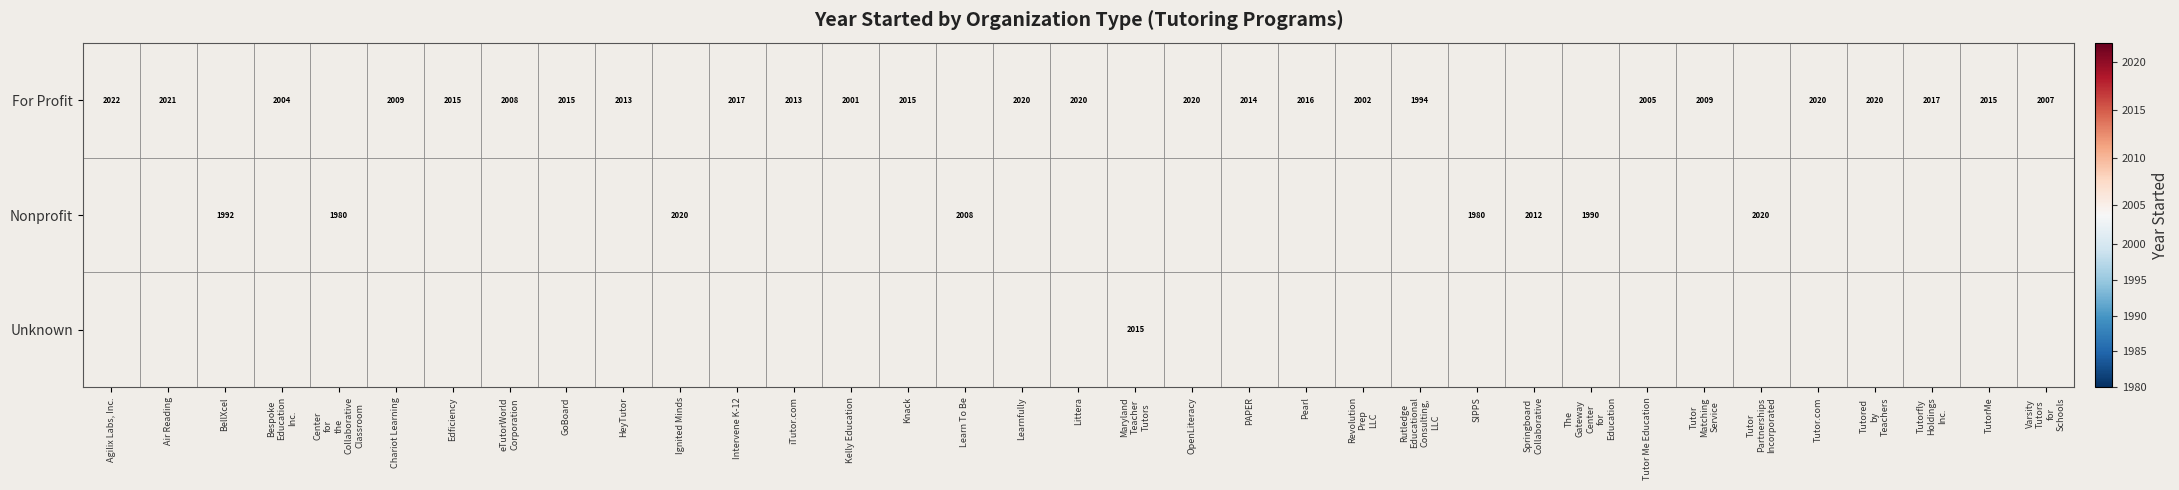

True or false: For Profit has a value of 3173 at Littera.

False